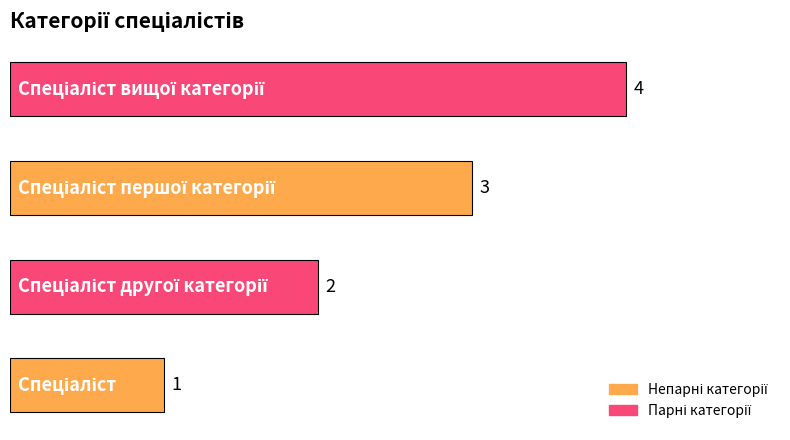

What is the difference between the maximum and minimum values?

3